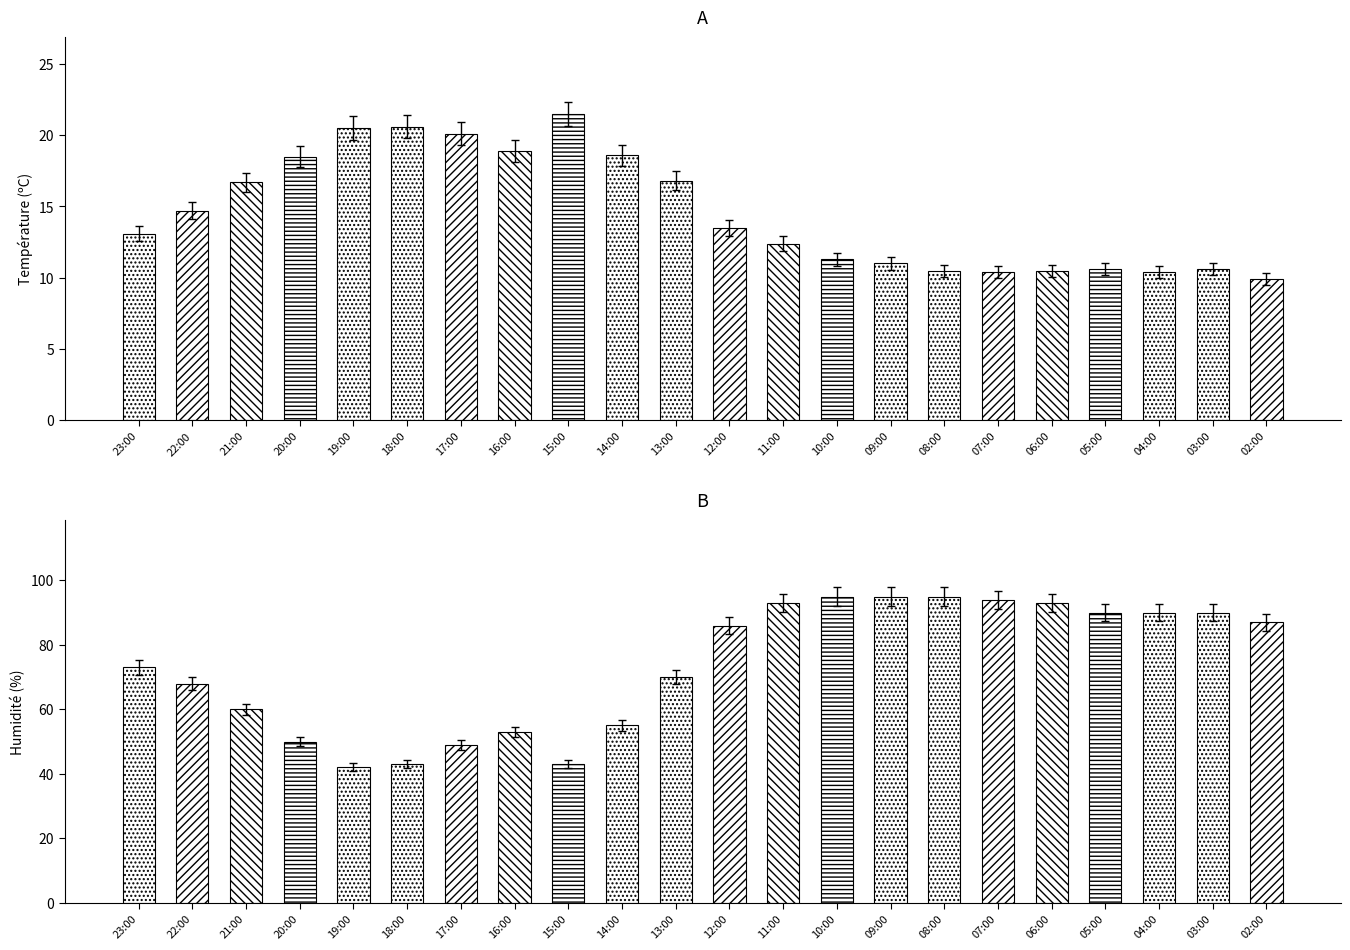

At which category is the sum across all series the highest?

10:00